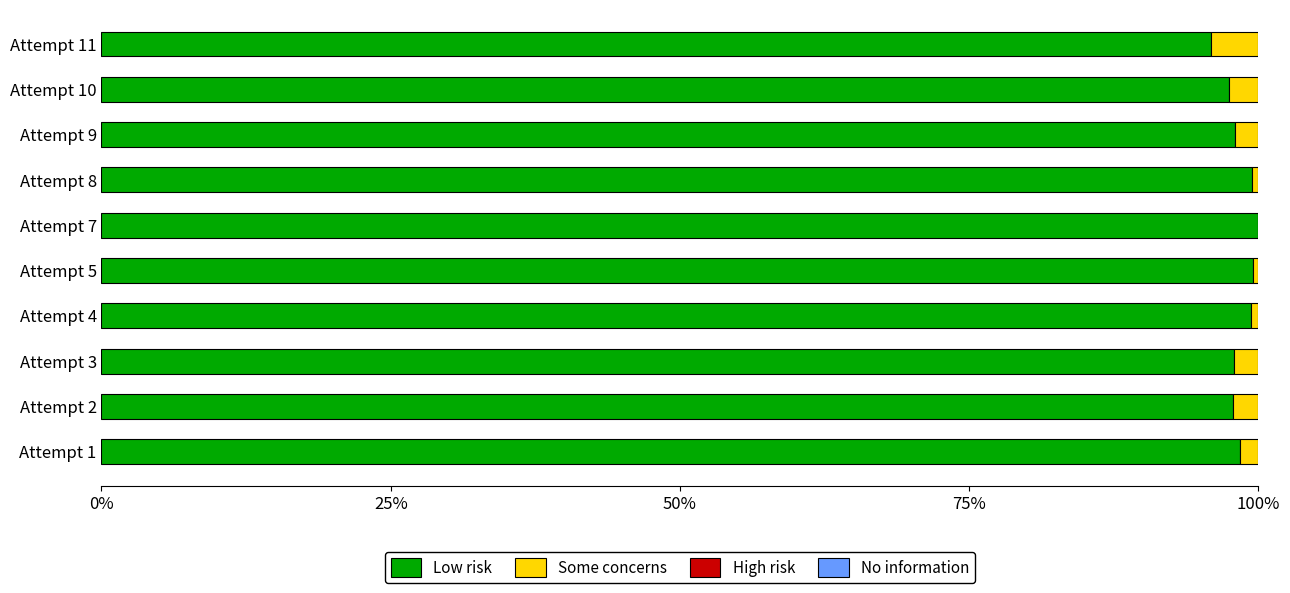

What is the highest value of the Low risk series?

100.0